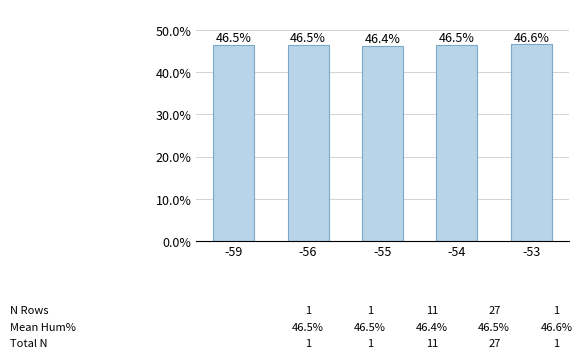

What is the ratio of the value at -54 to the value at -56?

1.0